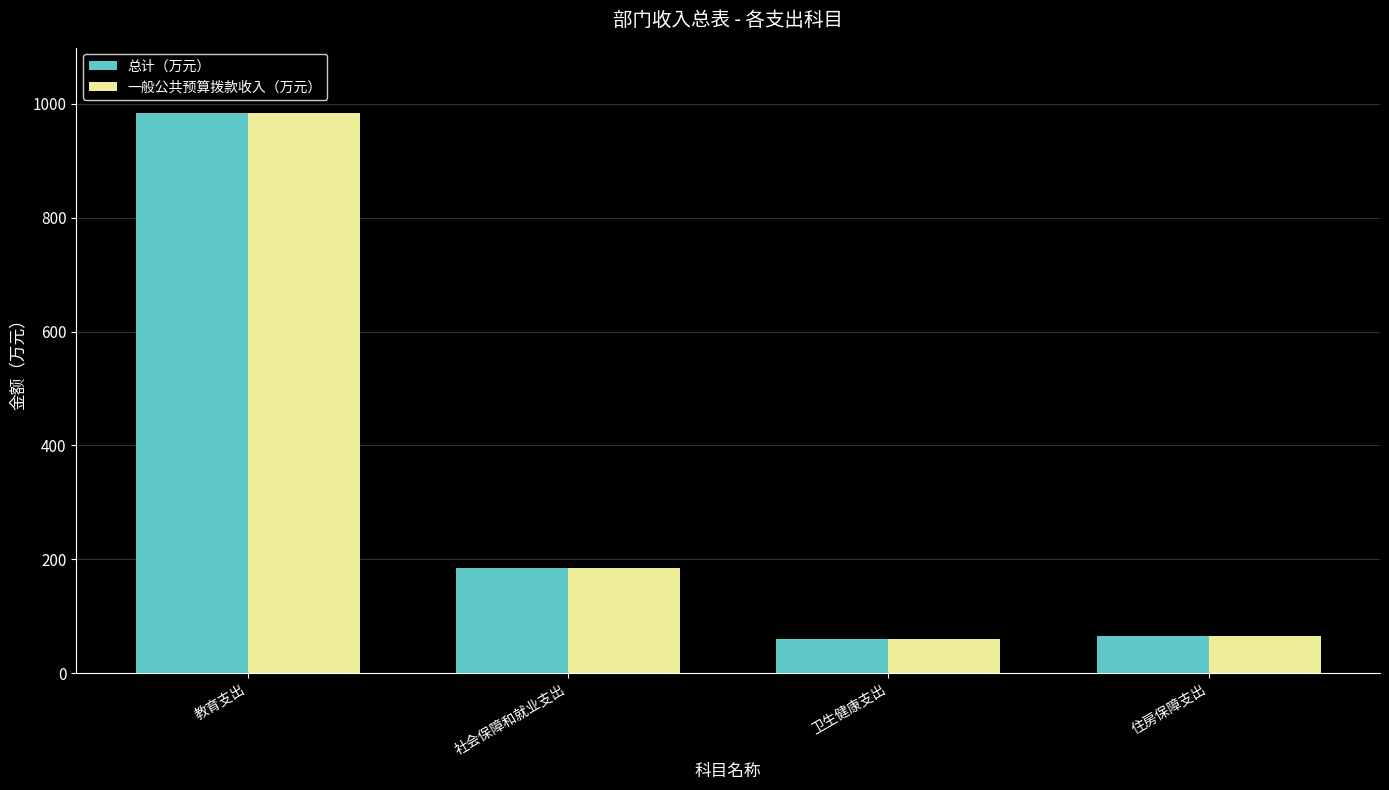

At which category is the sum across all series the highest?

教育支出